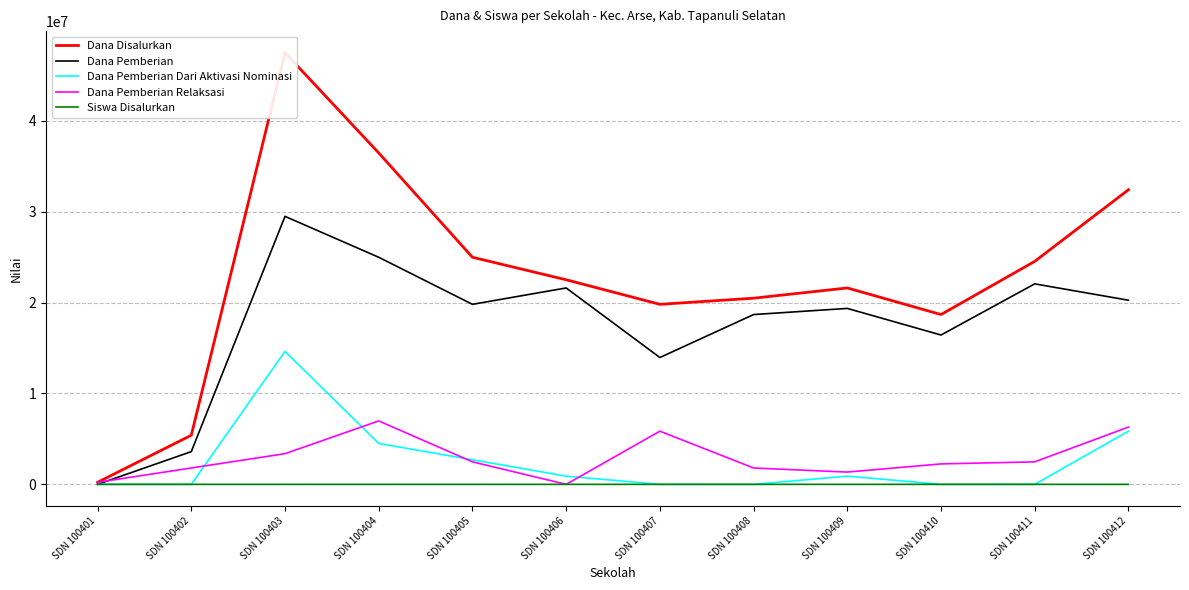

Count the number of data series in this chart.

5